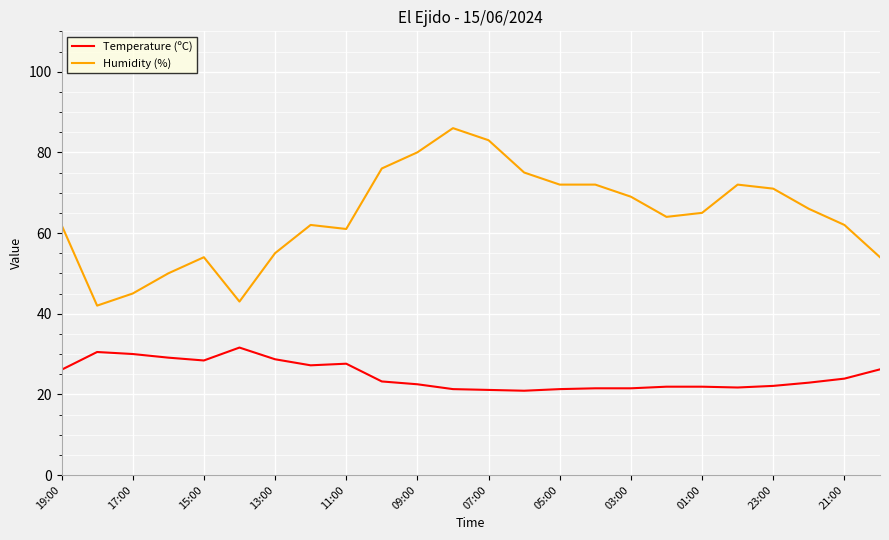

What is the smallest value displayed?

20.9